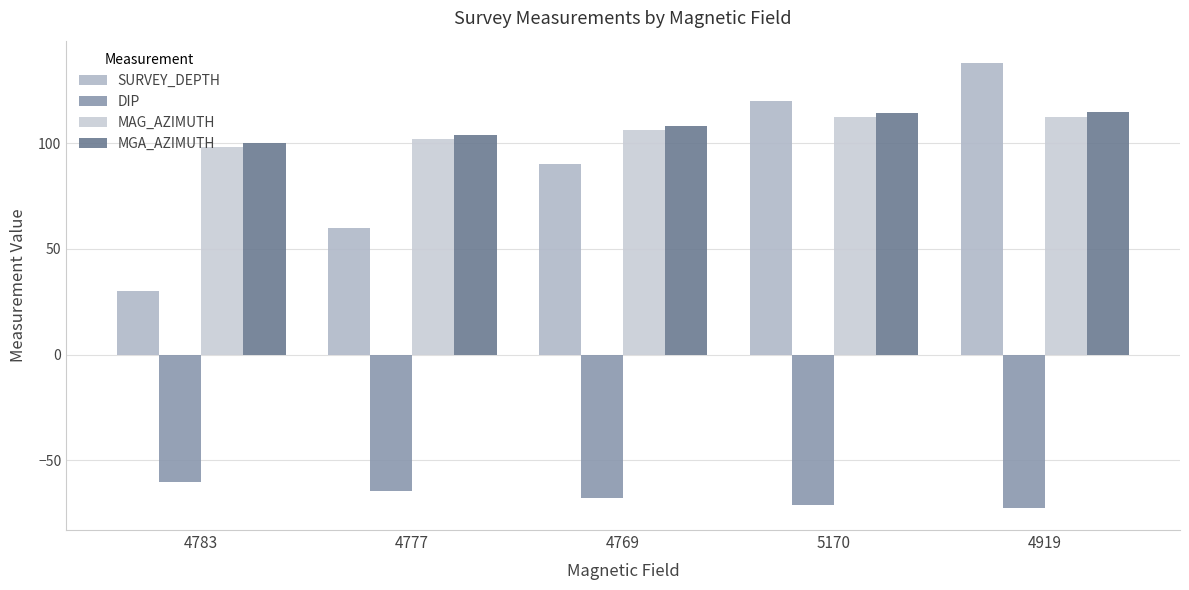

Reading left to right, list all the values displayed in this chart.

SURVEY_DEPTH: 4783=30.0	4777=60.0	4769=90.0	5170=120.0	4919=138.0
DIP: 4783=-60.1	4777=-64.4	4769=-67.9	5170=-71.0	4919=-72.4
MAG_AZIMUTH: 4783=98.1	4777=101.8	4769=106.2	5170=112.2	4919=112.6
MGA_AZIMUTH: 4783=100.1	4777=103.8	4769=108.2	5170=114.2	4919=114.6